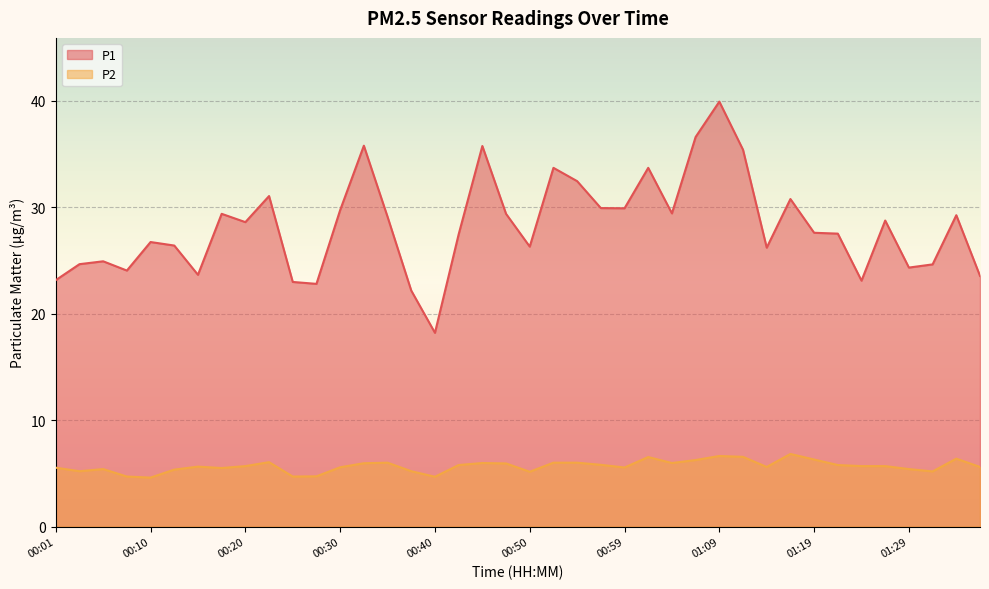

List the series in order of their peak value, lowest first.

P2, P1